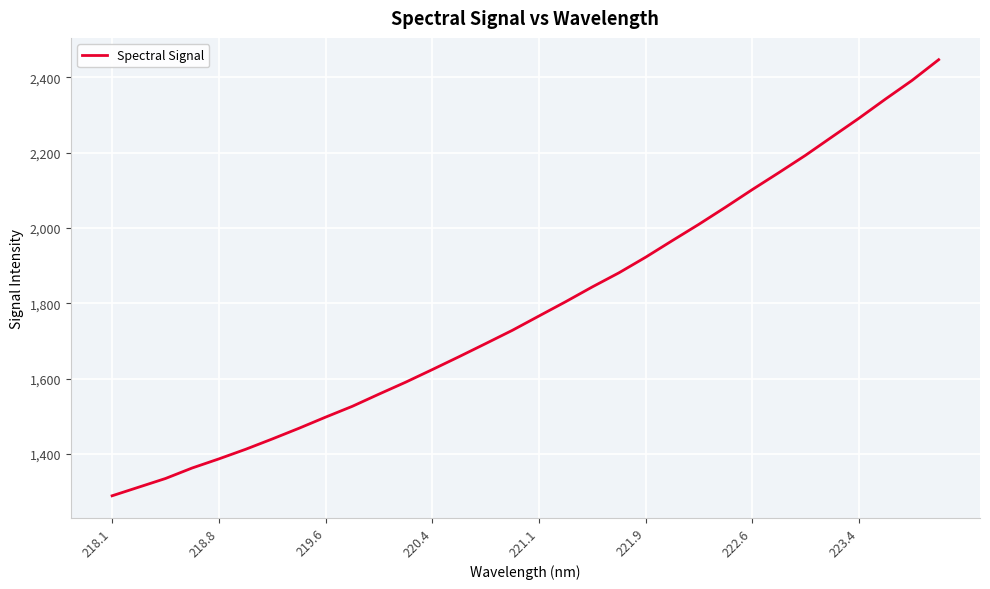

What is the sum of all values?

57291.0